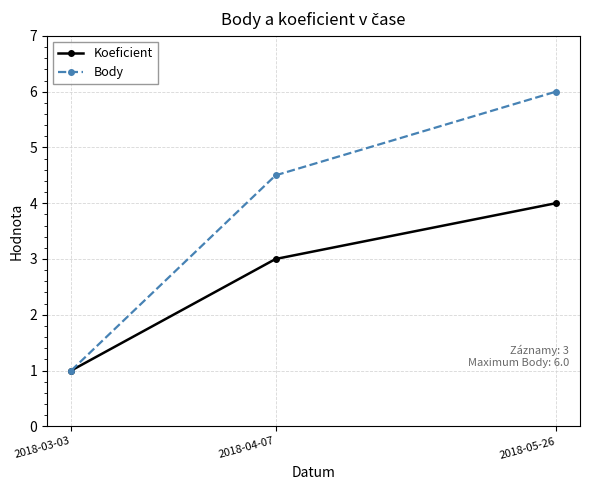

Which series has the largest total across all categories?

Body